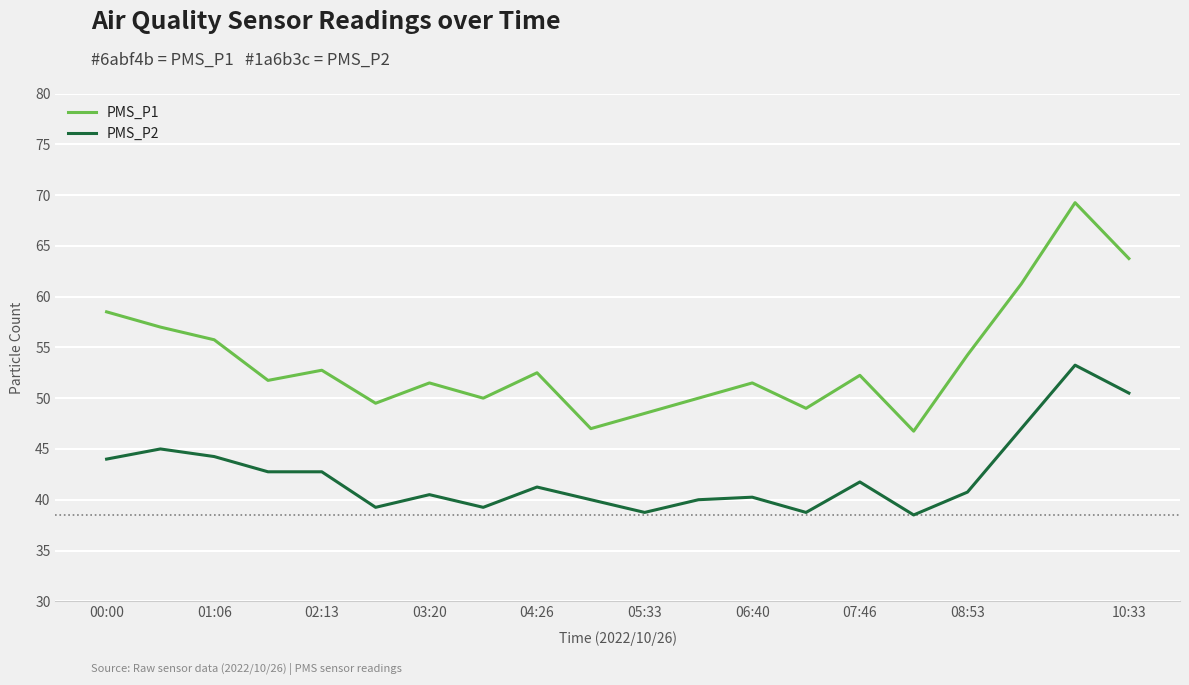

True or false: PMS_P2 and PMS_P1 intersect in this chart.

False